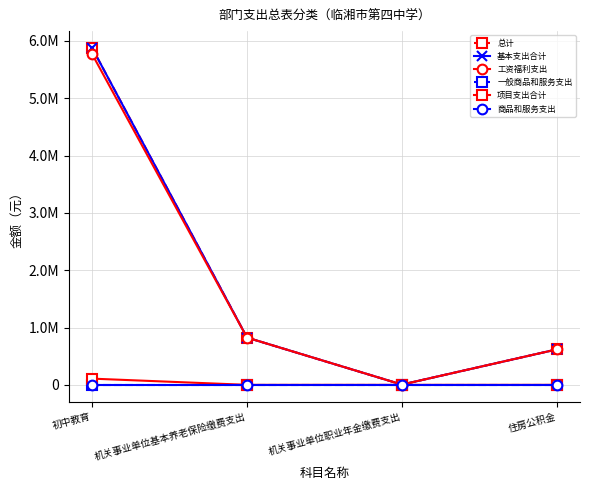

Which category has the highest value in the 工资福利支出 series?

初中教育